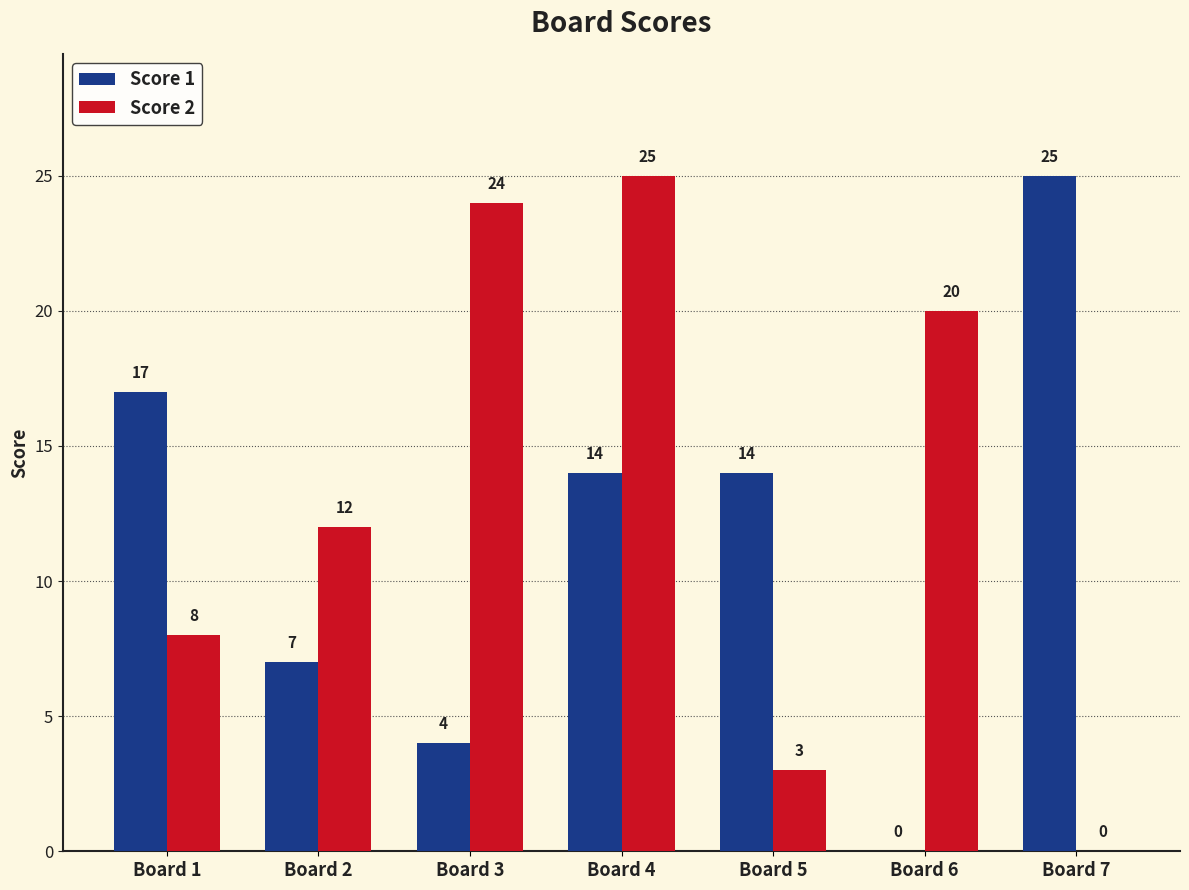

What is the greatest value displayed?

25